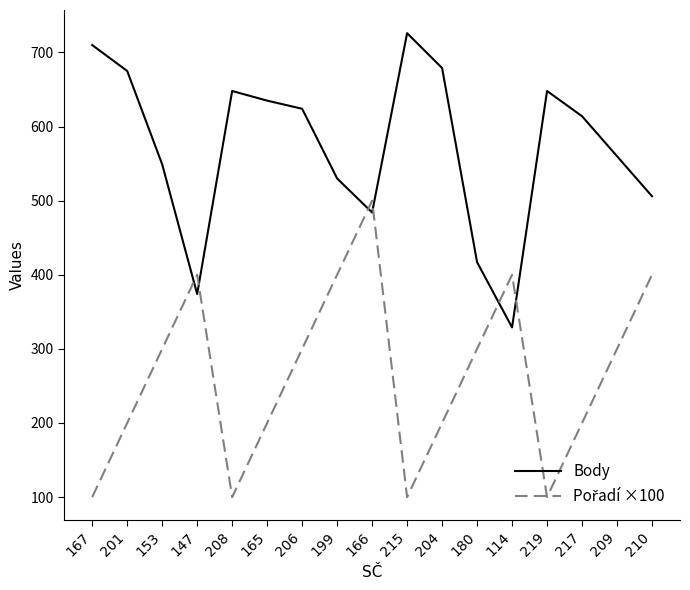

True or false: Body has a value of 232 at 199.

False